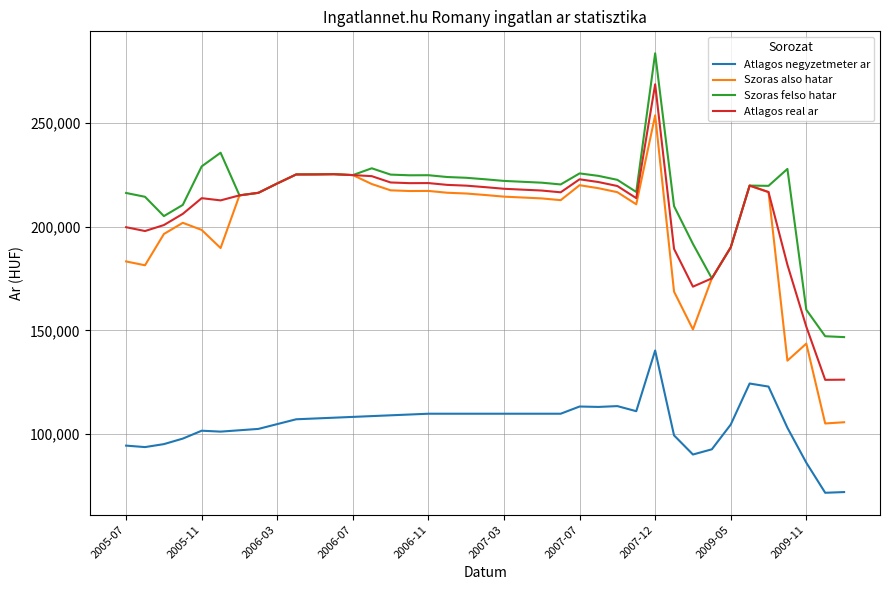

What is the sum of all Atlagos real ar values?

8092348